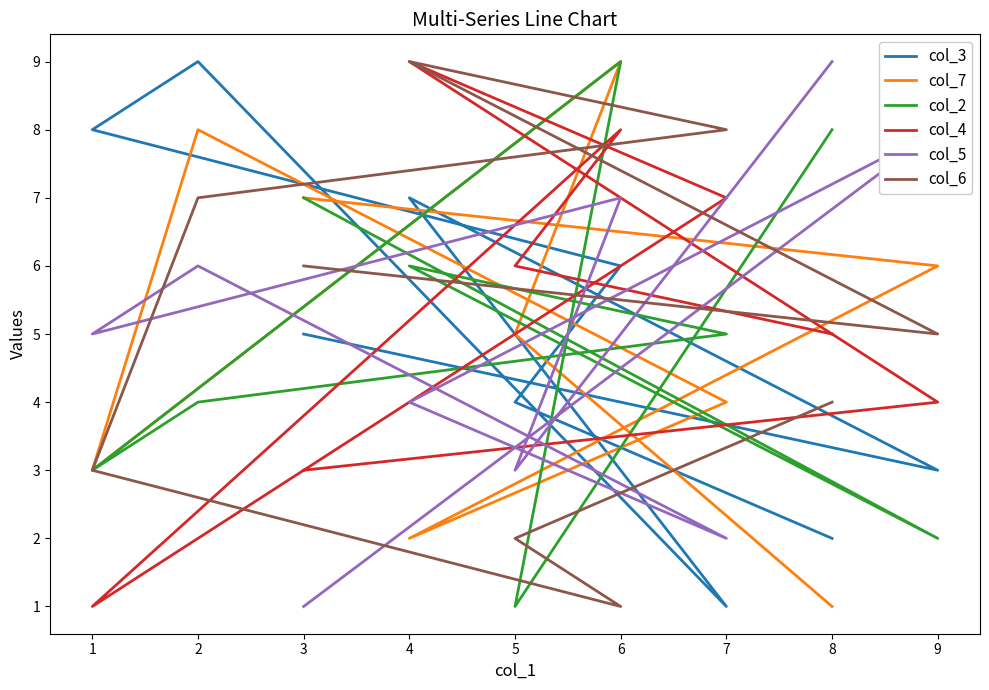

How many times do col_7 and col_4 cross each other?

3